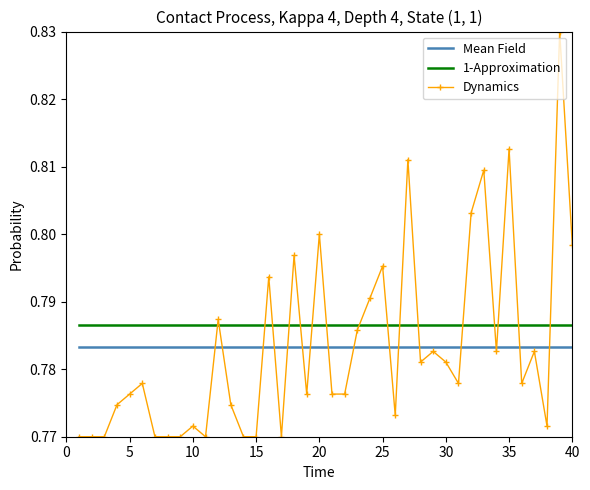

Which series has the largest total across all categories?

1-Approximation